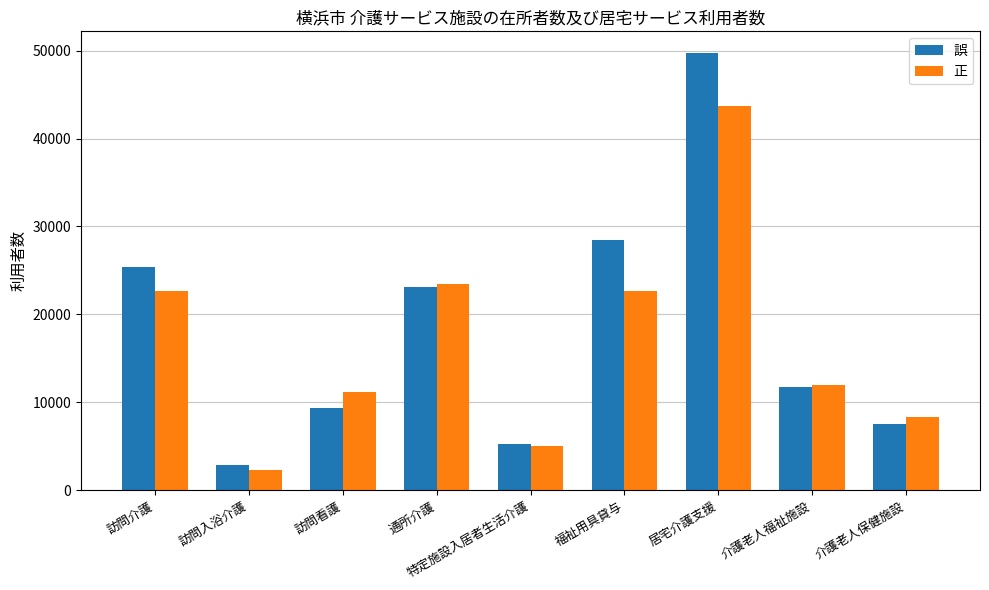

Which series has the widest spread of values?

誤